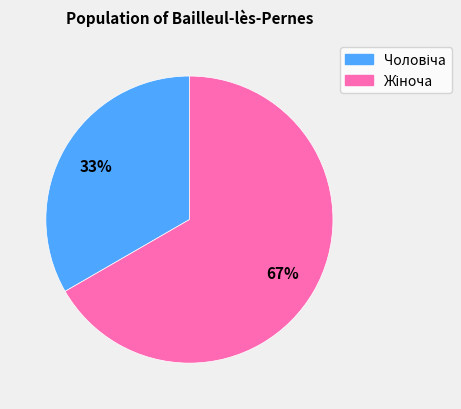

Does any single category account for the majority?

Yes